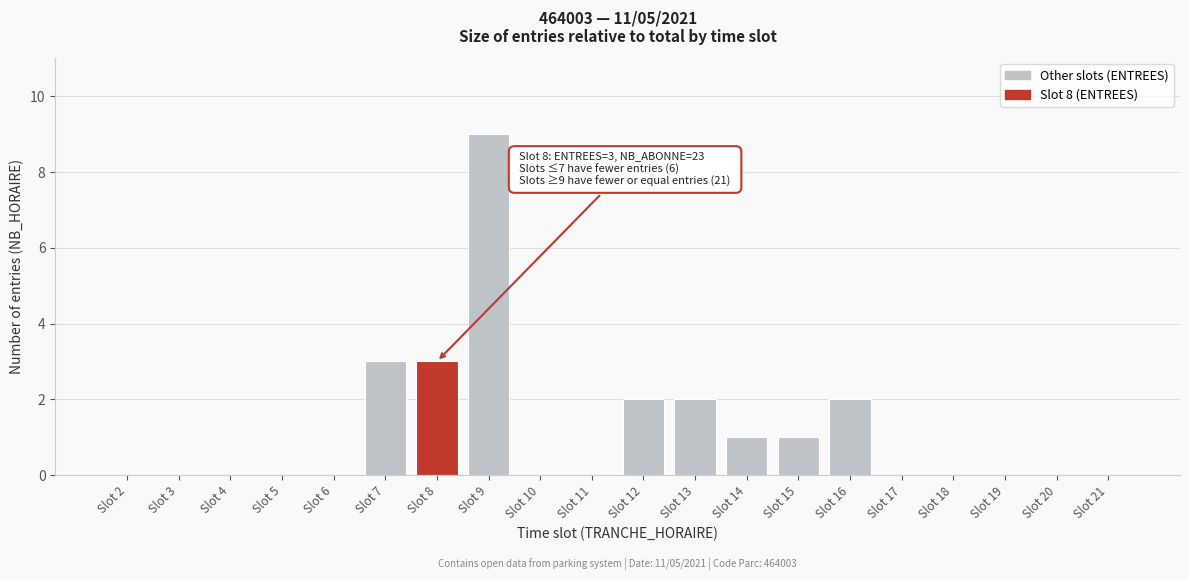

Reading left to right, transcribe all the data shown in this chart.

Slot 2=0	Slot 3=0	Slot 4=0	Slot 5=0	Slot 6=0	Slot 7=3	Slot 8=3	Slot 9=9	Slot 10=0	Slot 11=0	Slot 12=2	Slot 13=2	Slot 14=1	Slot 15=1	Slot 16=2	Slot 17=0	Slot 18=0	Slot 19=0	Slot 20=0	Slot 21=0